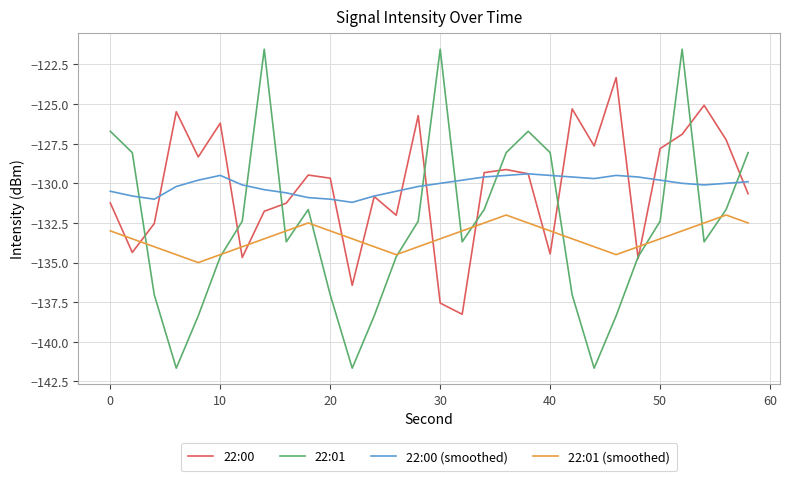

Which series has the largest range (max minus min)?

22:01